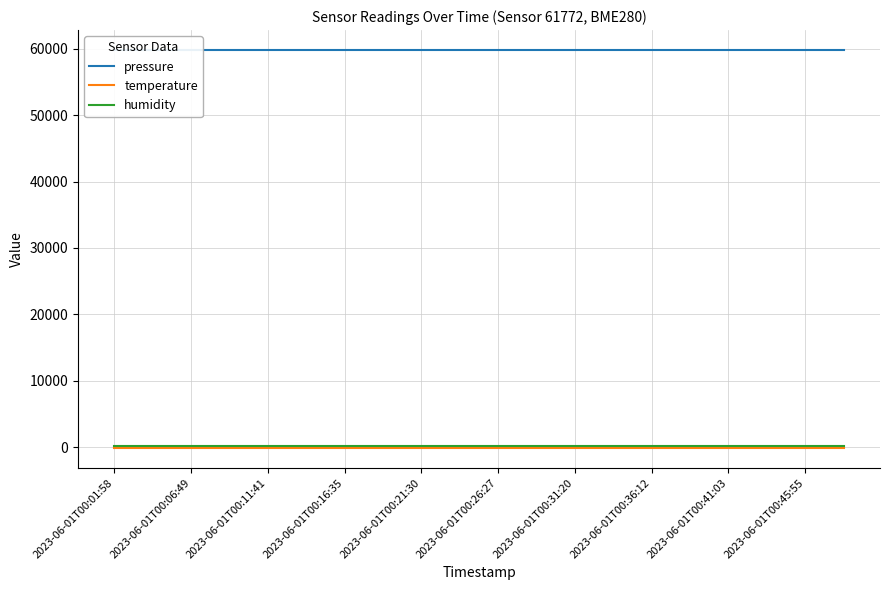

Does the chart display data point markers on the line(s)?

No